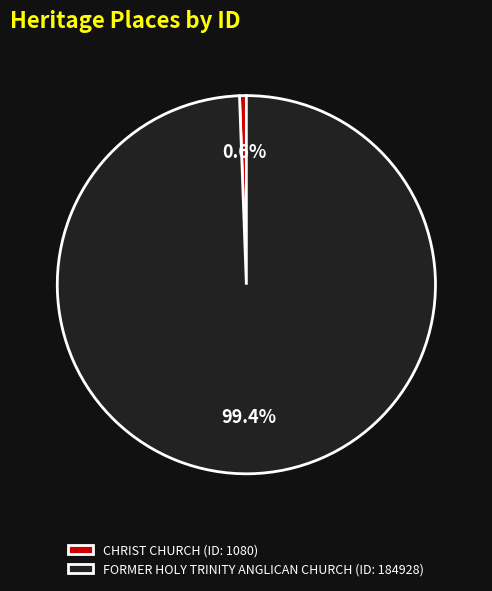

Rank the categories by value from highest to lowest.

FORMER HOLY TRINITY ANGLICAN CHURCH, CHRIST CHURCH